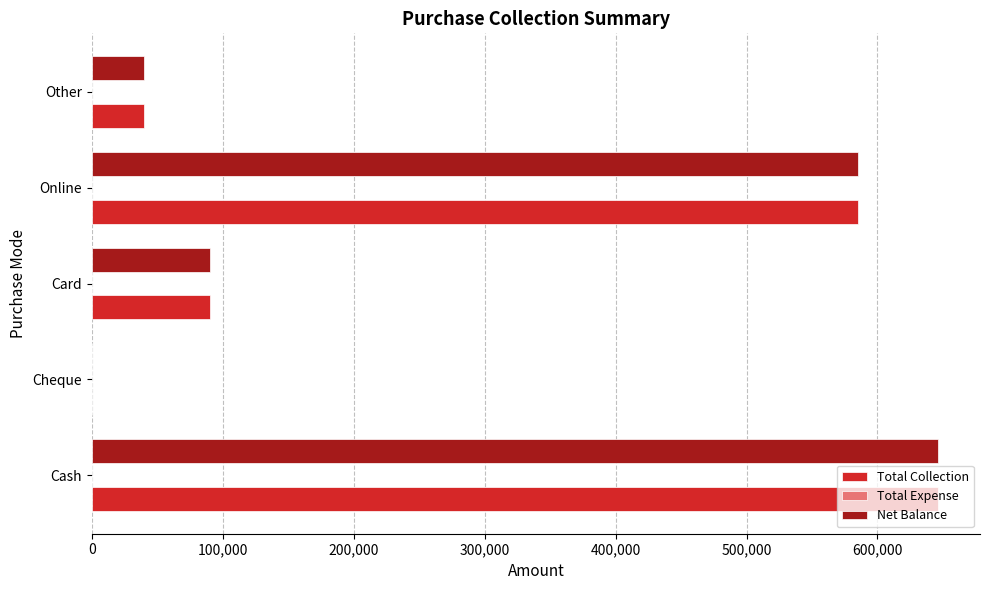

Where is Net Balance nearest to the value 323000?

Card